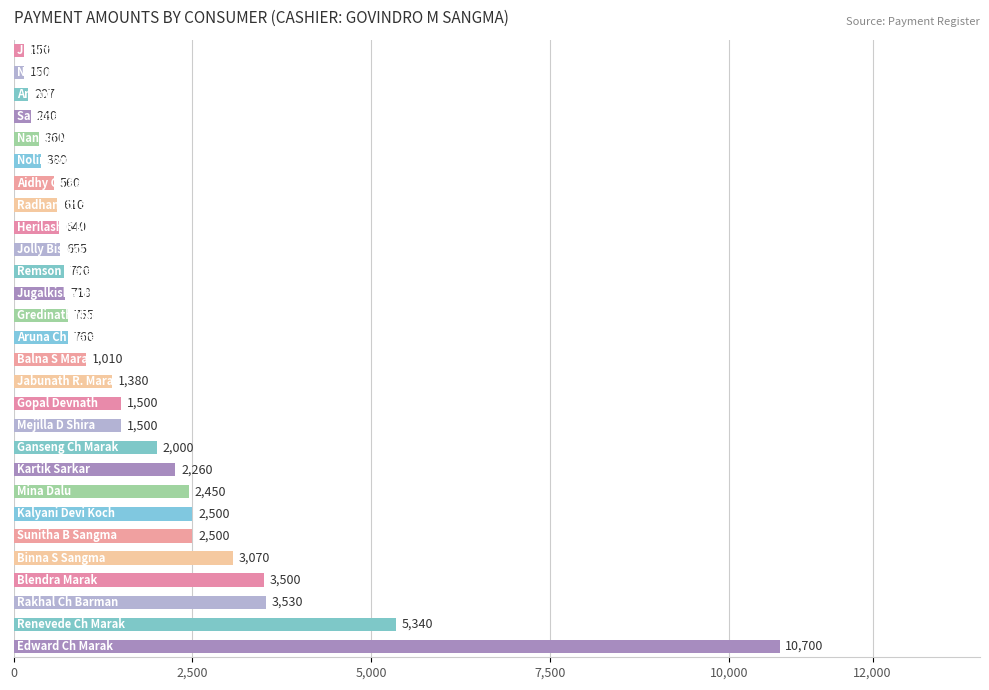

Reading bottom to top, list all the values displayed in this chart.

10700	5340	3530	3500	3070	2500	2500	2450	2260	2000	1500	1500	1380	1010	760	755	718	700	655	640	610	560	380	360	240	207	150	150